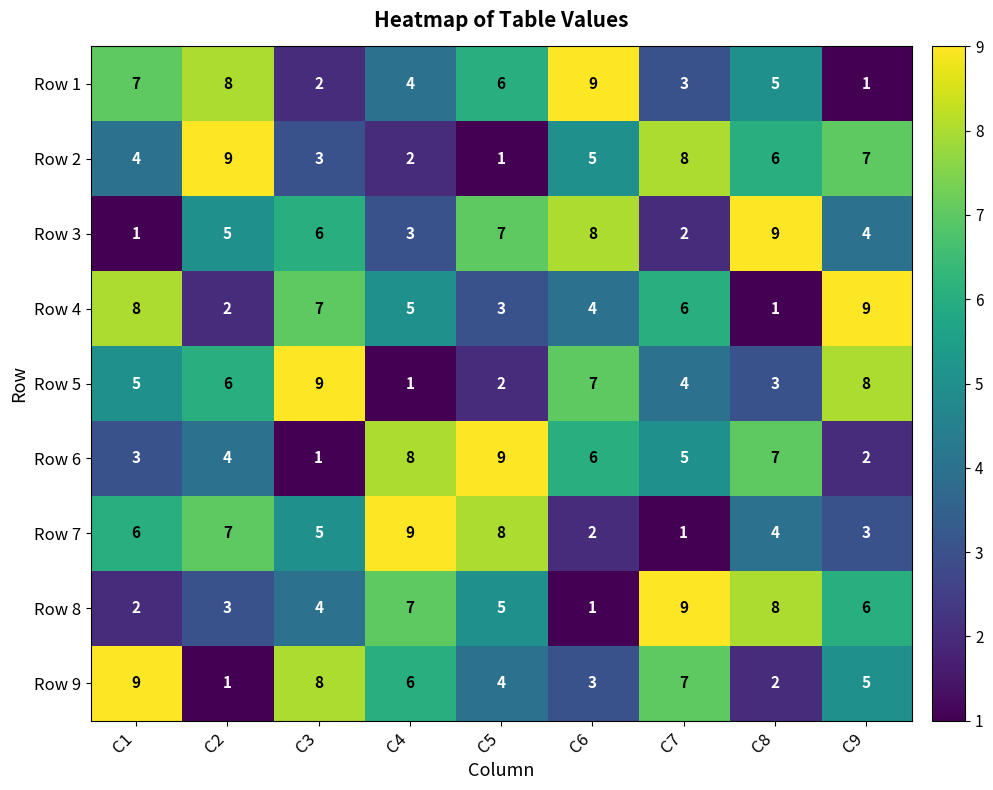

What is the difference between the Row 1 values at C3 and C5?

4